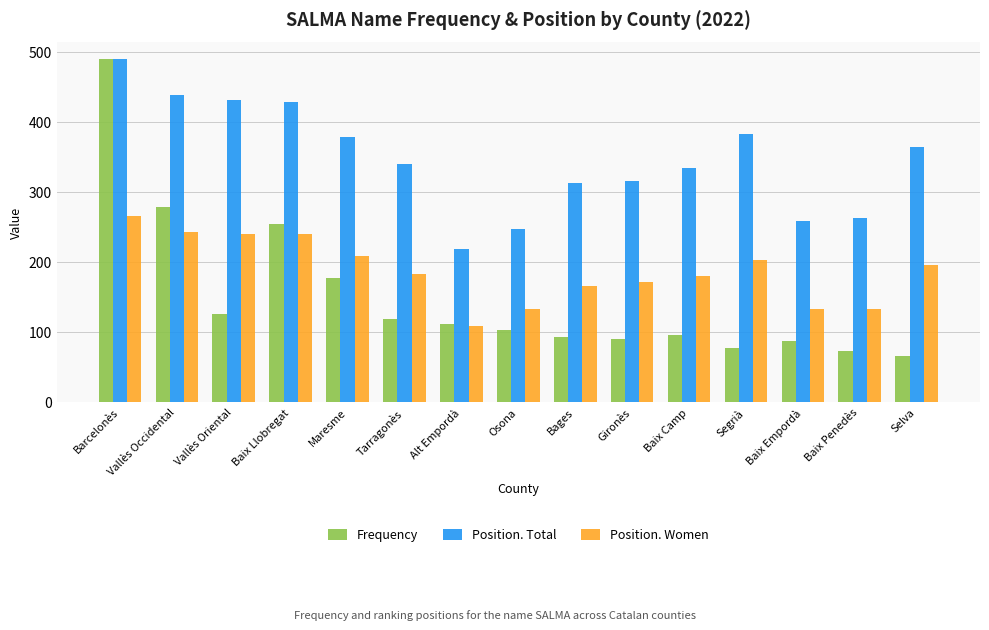

What is the total value across all series at Vallès Oriental?

796